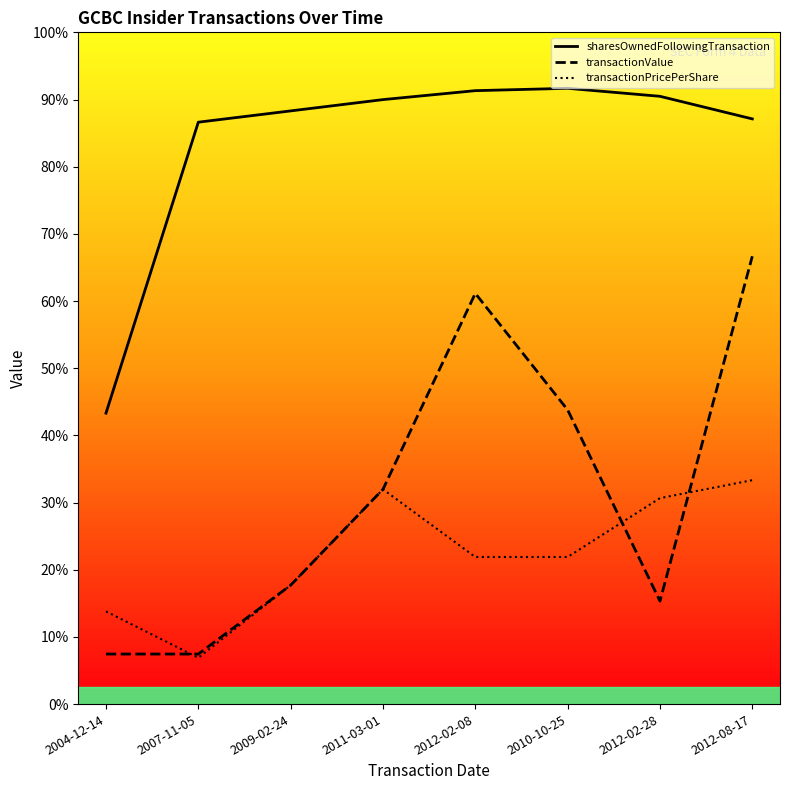

What position from the left is 2012-02-08?

5